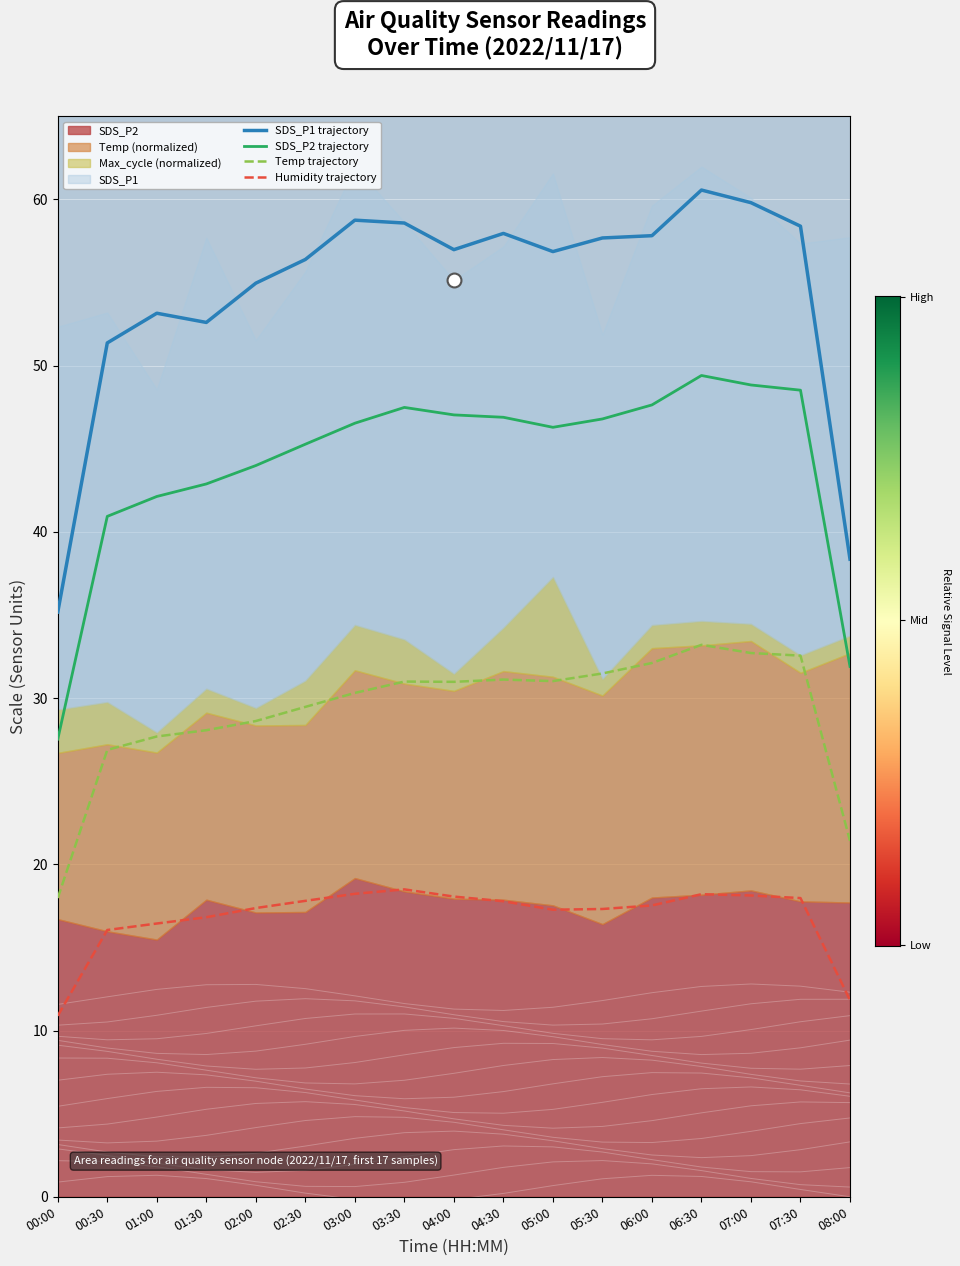

In SDS_P1 trajectory, how many points are lower than both neighbors (excluding endpoints)?

3